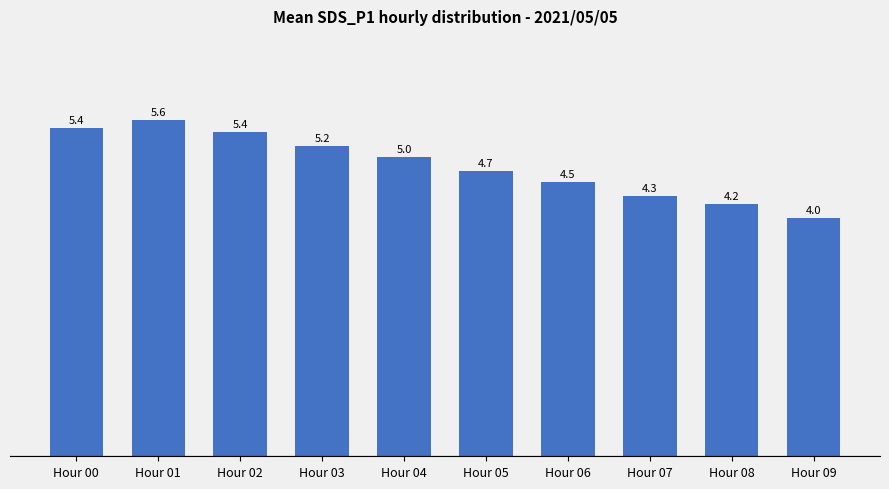

What is the smallest value displayed?

4.0